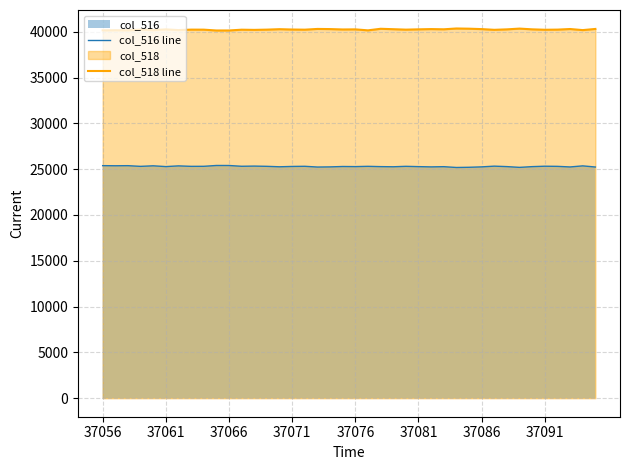

True or false: col_516 line and col_518 line intersect in this chart.

False